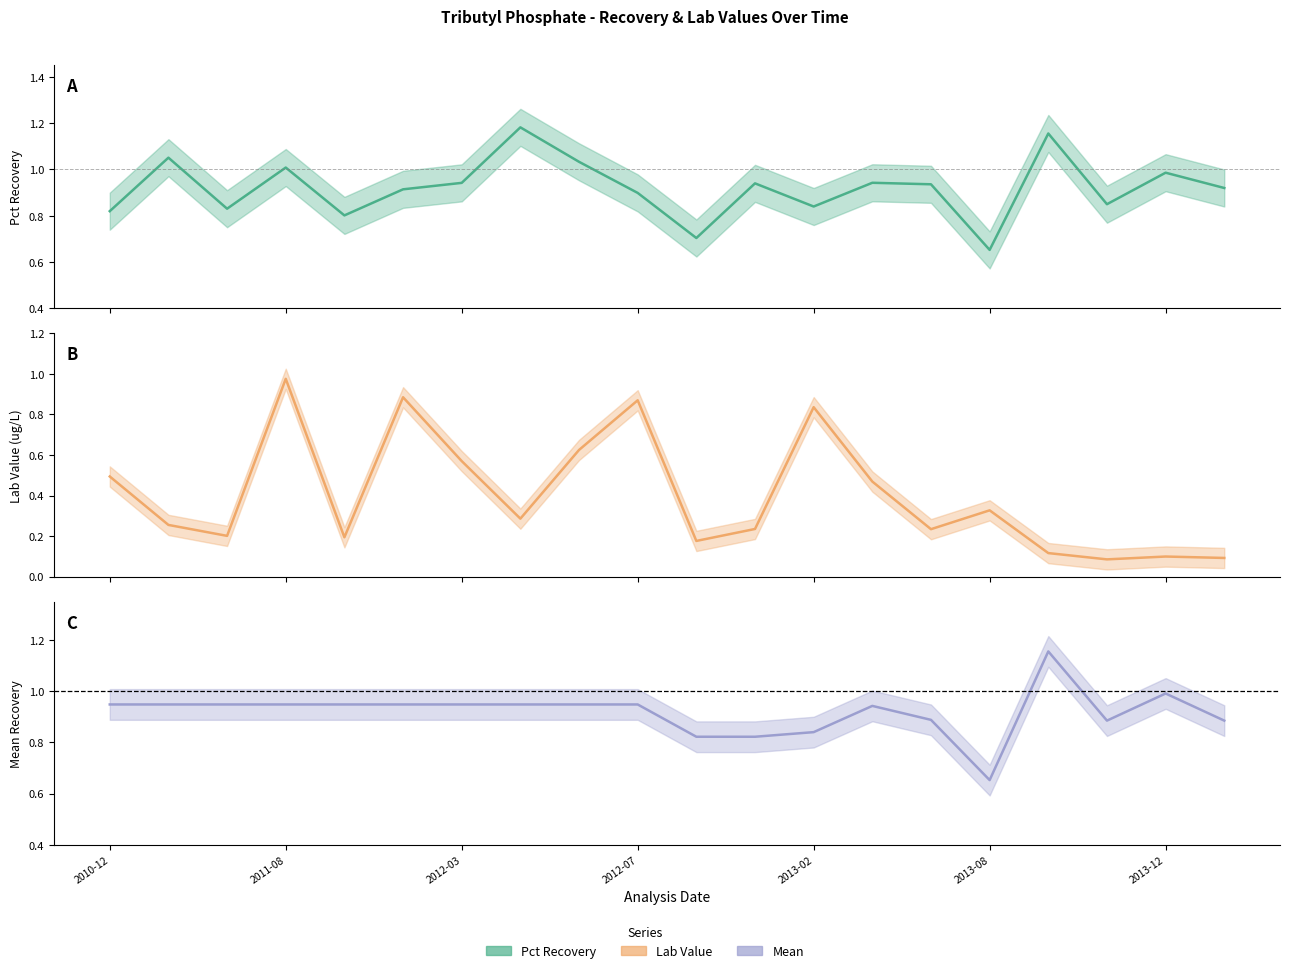

Where is Pct Recovery nearest to the value 0?

2013-08